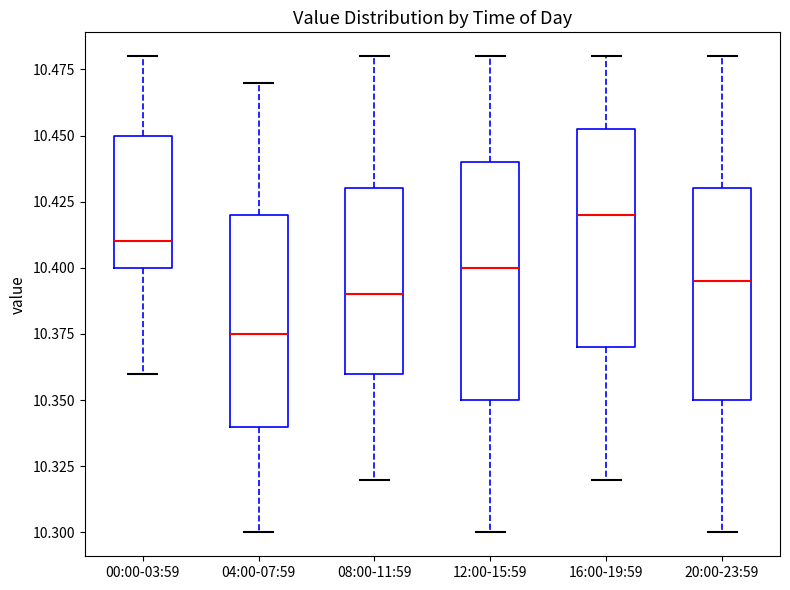

Which box is the tallest, from its lower edge to its upper edge?

12:00-15:59